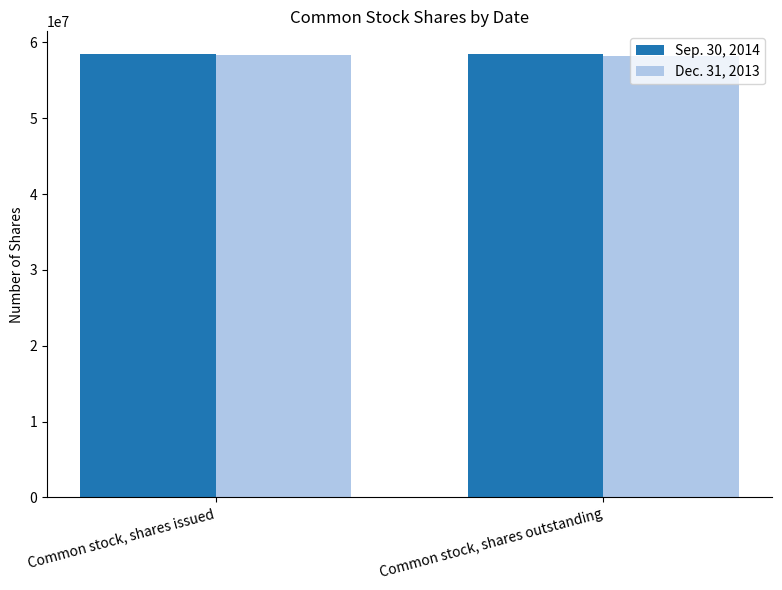

The value of Sep. 30, 2014 at Common stock, shares issued is 58535010. True or false?

True